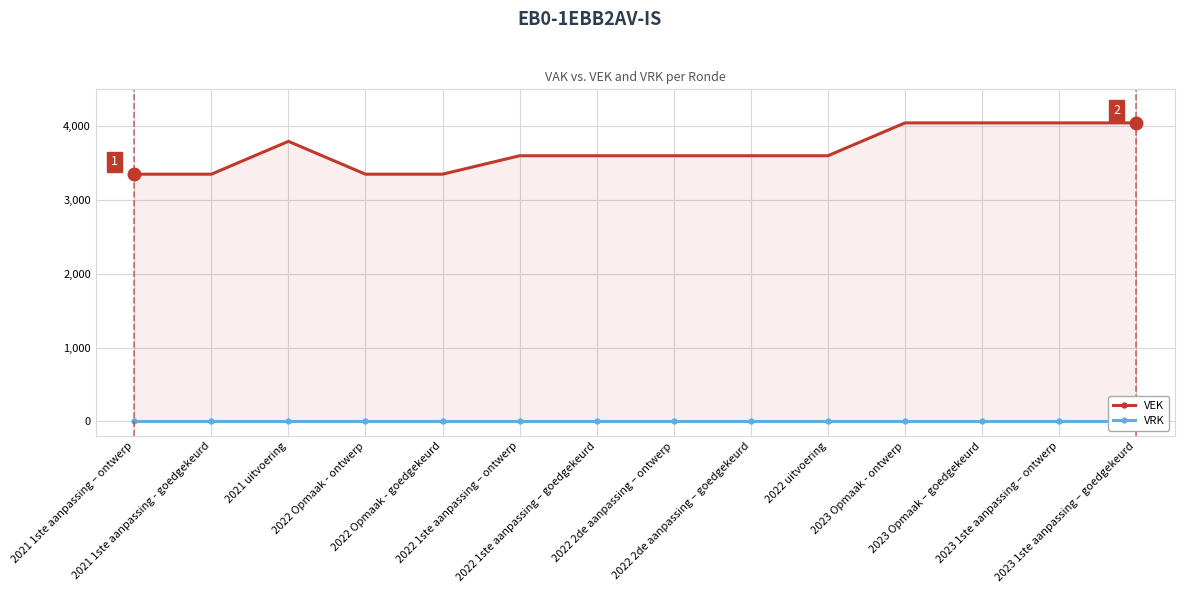

What is the label of the 6th point from the right?

2022 2de aanpassing – goedgekeurd